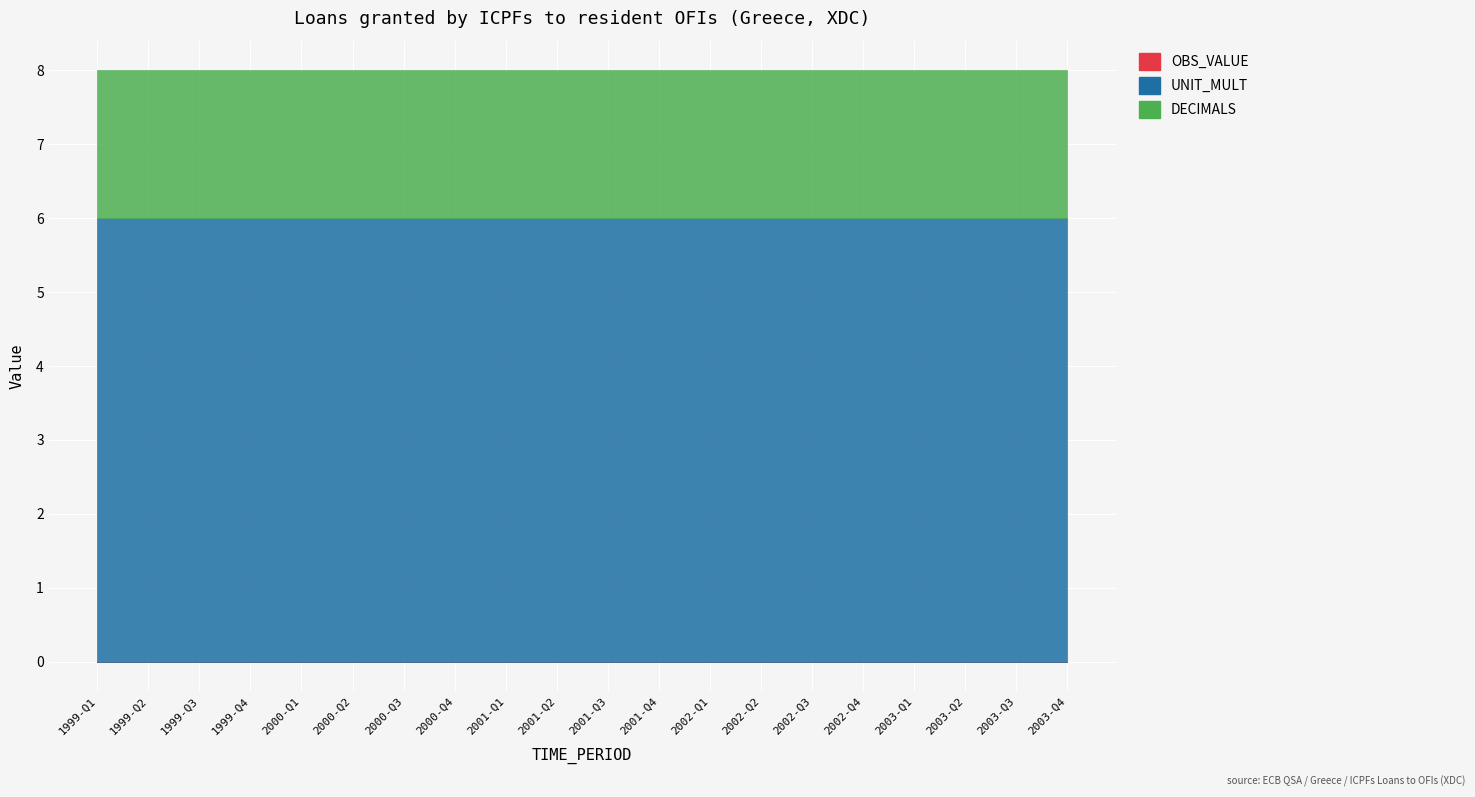

Where is DECIMALS nearest to the value 2?

1999-Q1